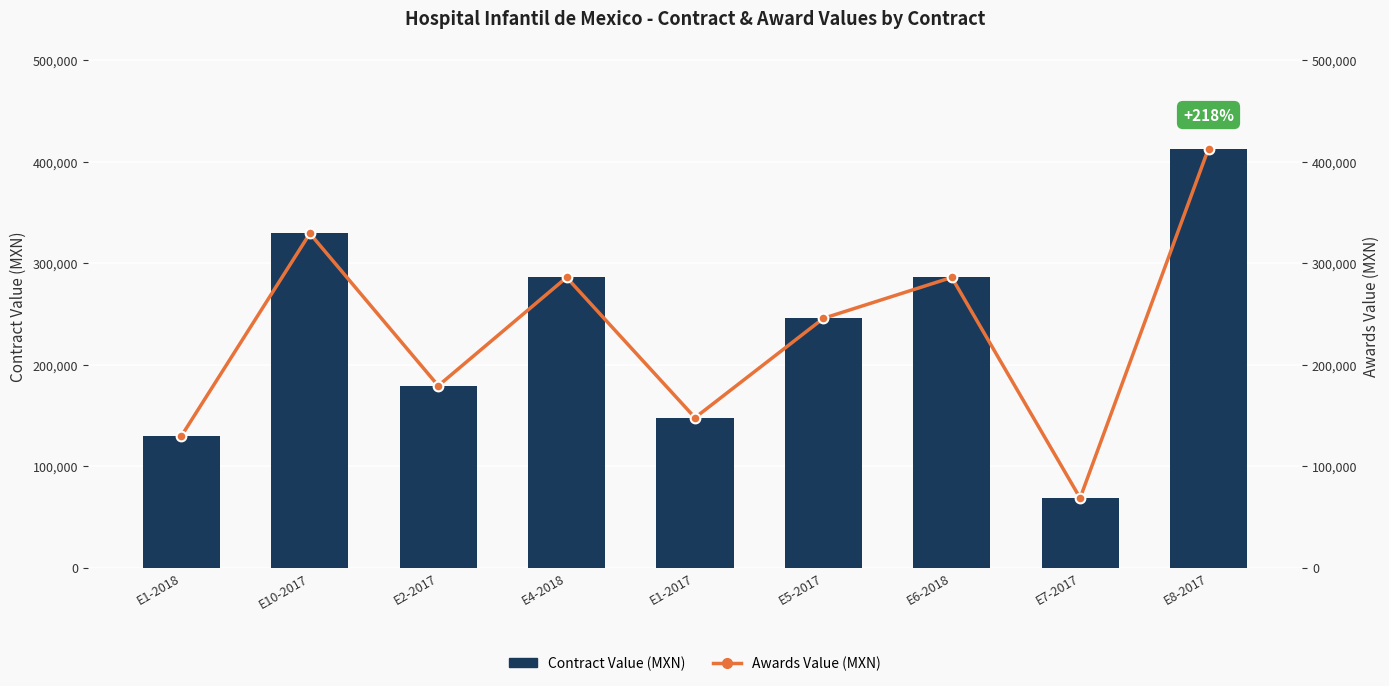

What is the smallest value displayed?

68601.0